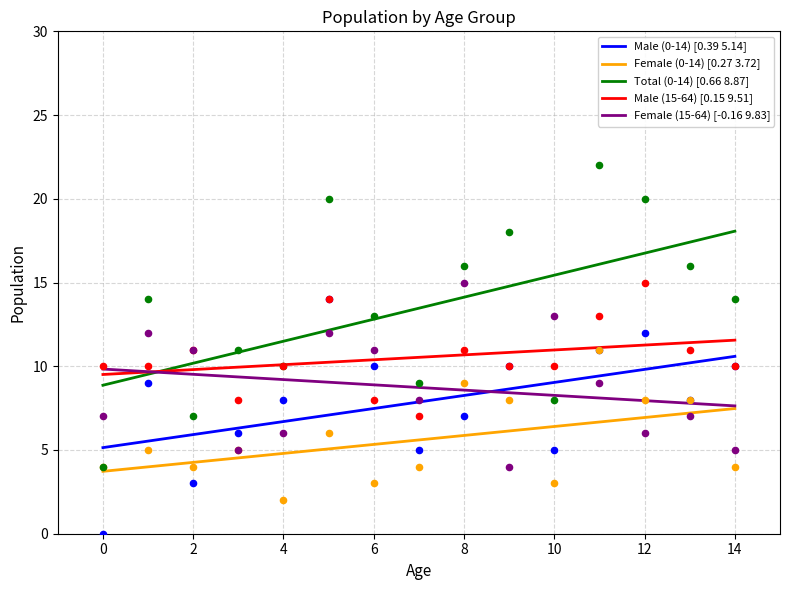

Which series has the largest total across all categories?

Total (0-14)